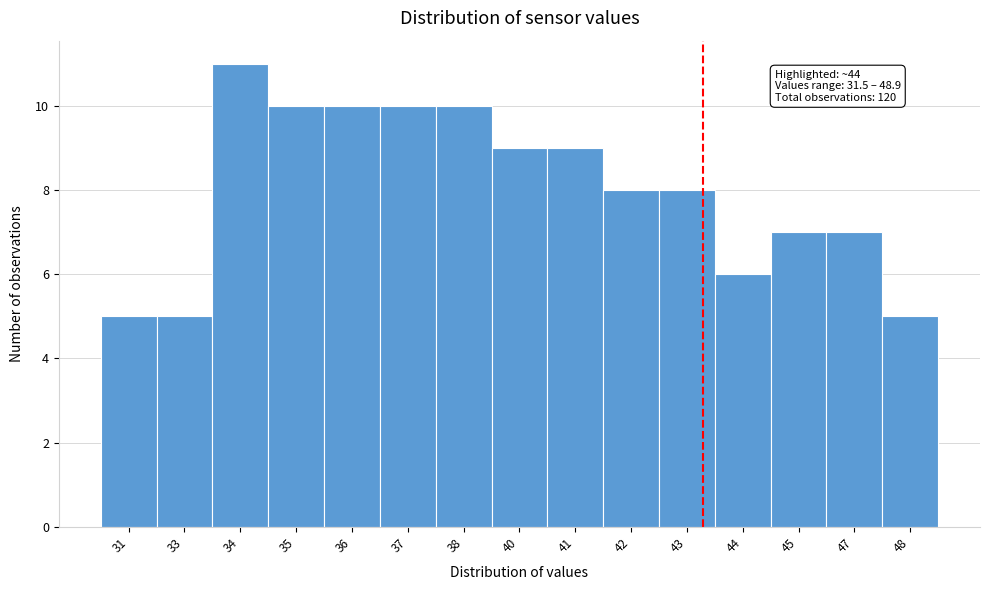

Reading left to right, extract all data points from this chart.

5	5	11	10	10	10	10	9	9	8	8	6	7	7	5